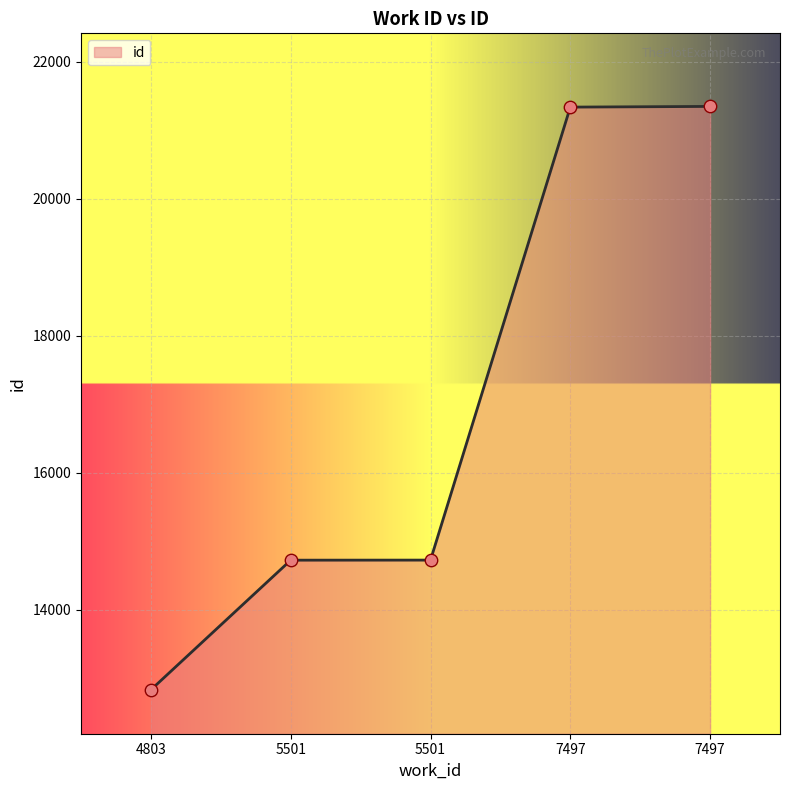

How many lines are shown in the chart?

1